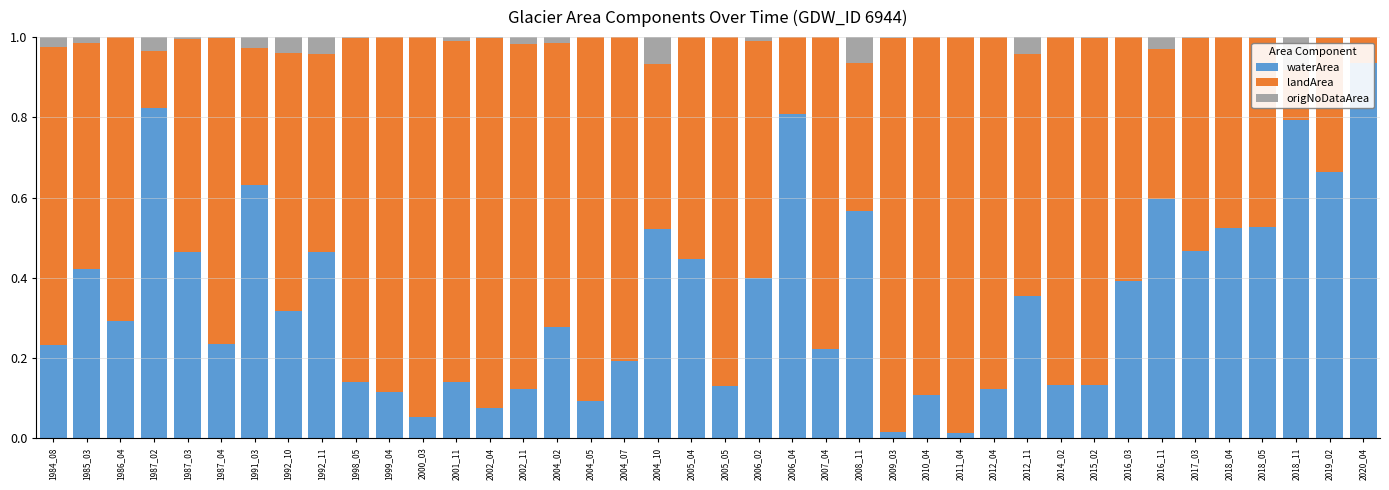

Which has a higher value, 2008_11 or 2014_02?

2008_11